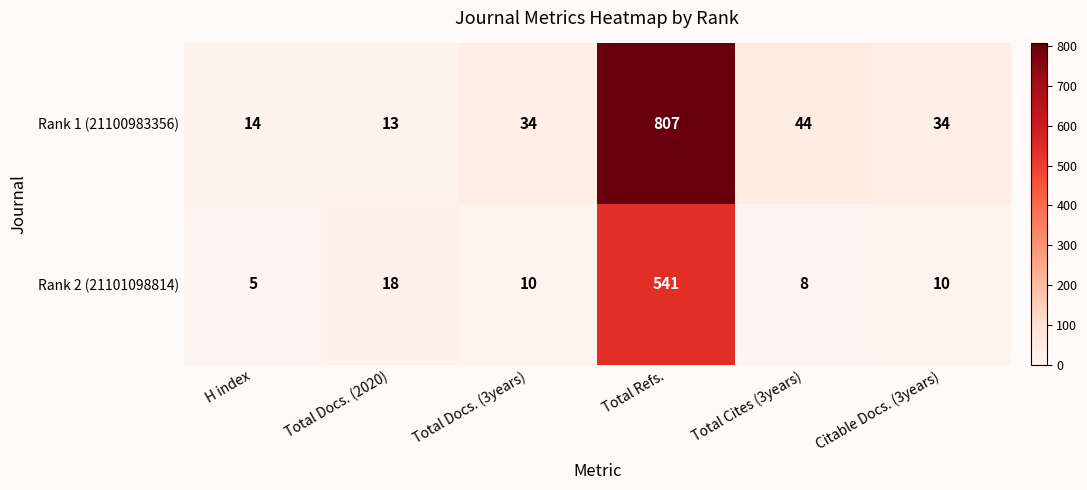

What is the difference between the highest and lowest values at Citable Docs. (3years)?

24